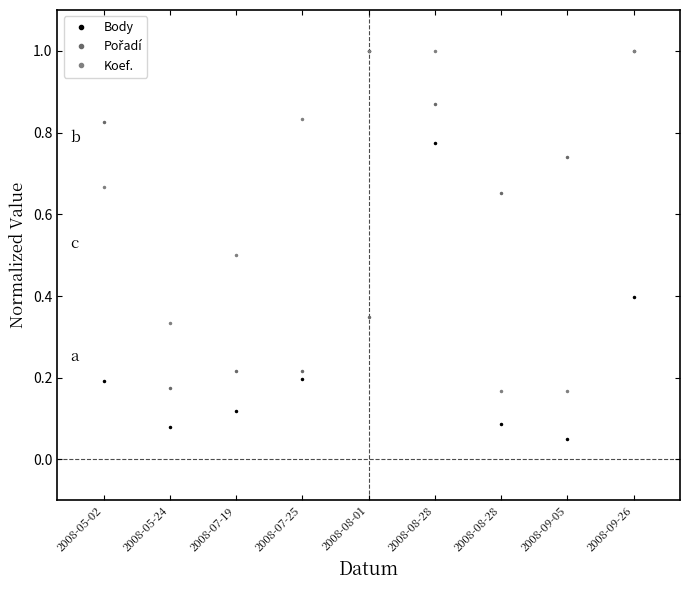

At which label is Pořadí closest to 0?

2008-05-24